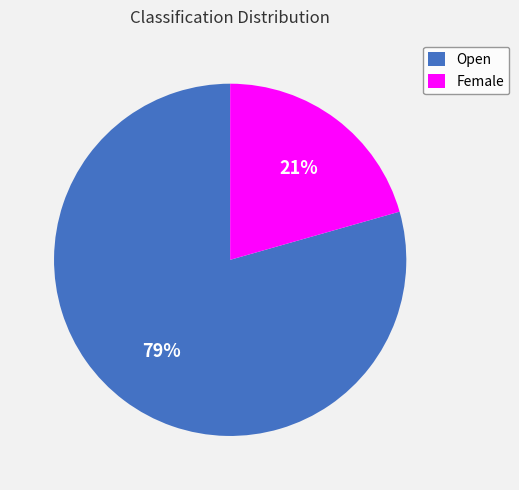

Between Open and Female, which is larger?

Open